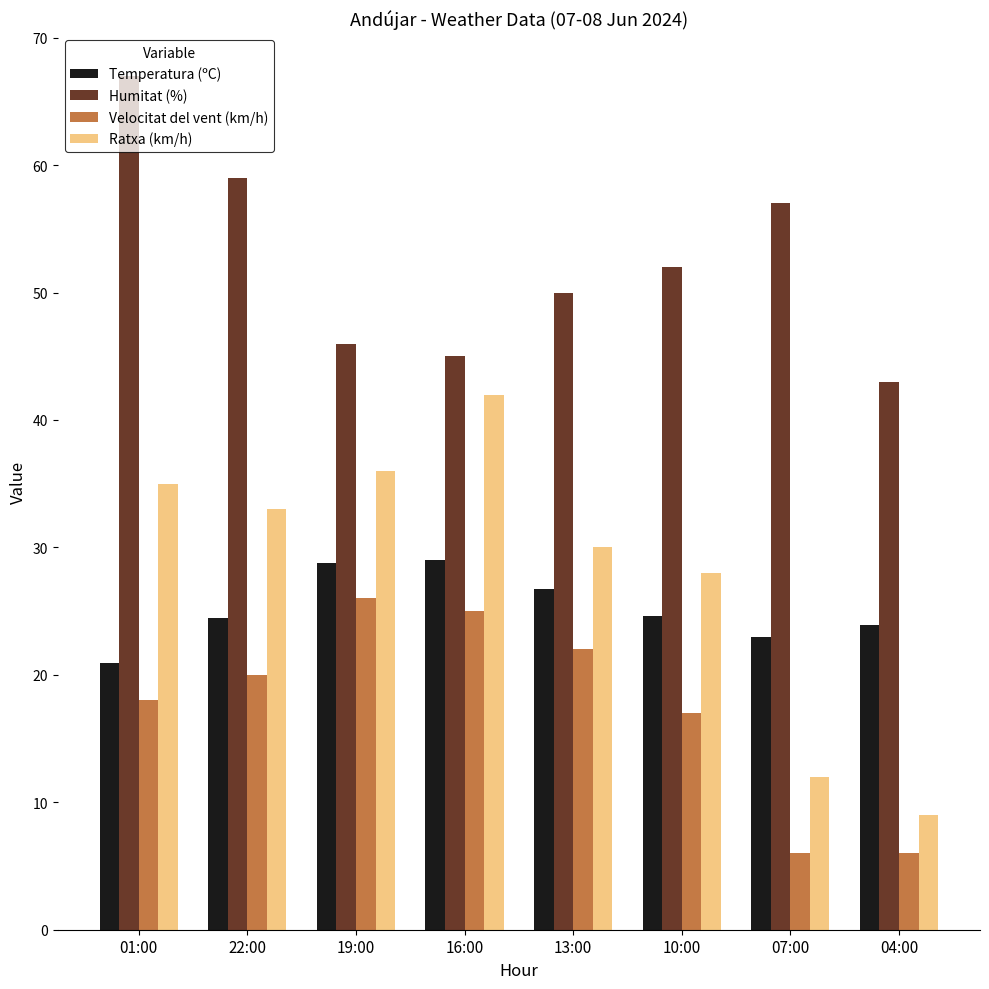

At how many categories does at least one series exceed 33?

8